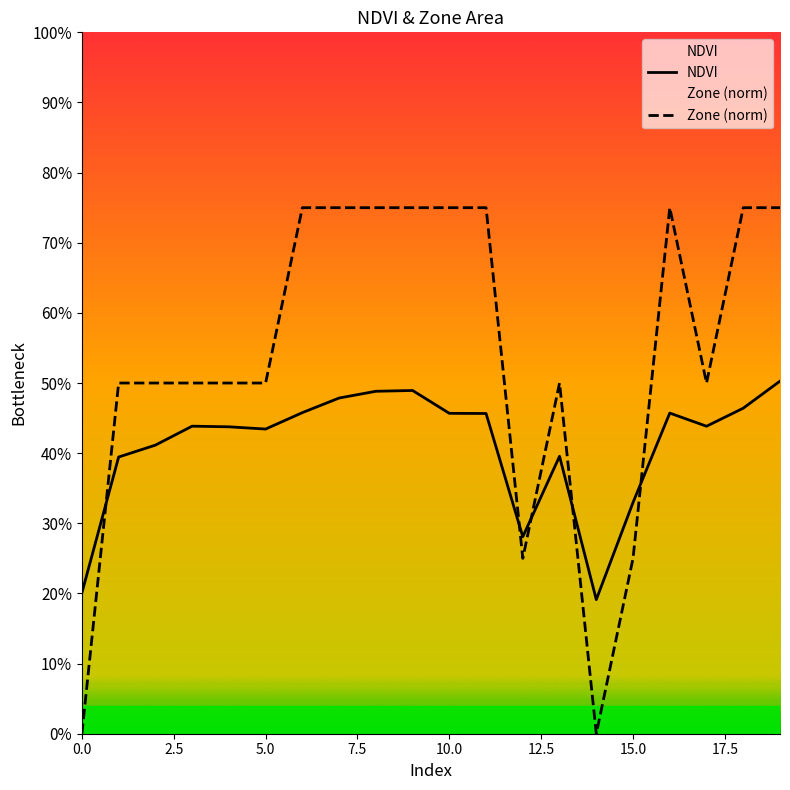

In NDVI, how many points are higher than both neighbors (excluding endpoints)?

4